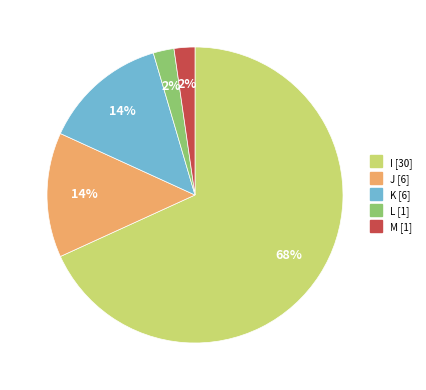

Which has a higher value, J or M?

J